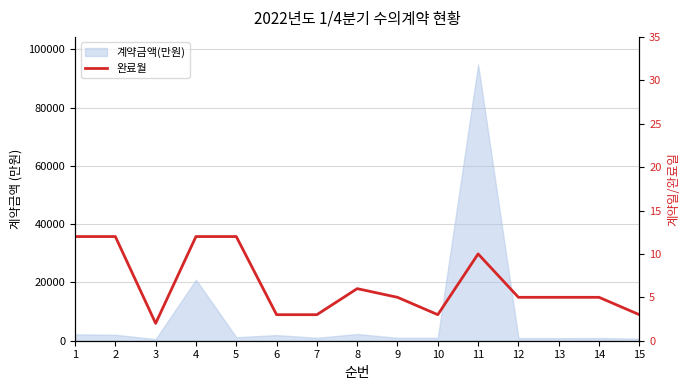

What is the value of the 4th point from the left?

12